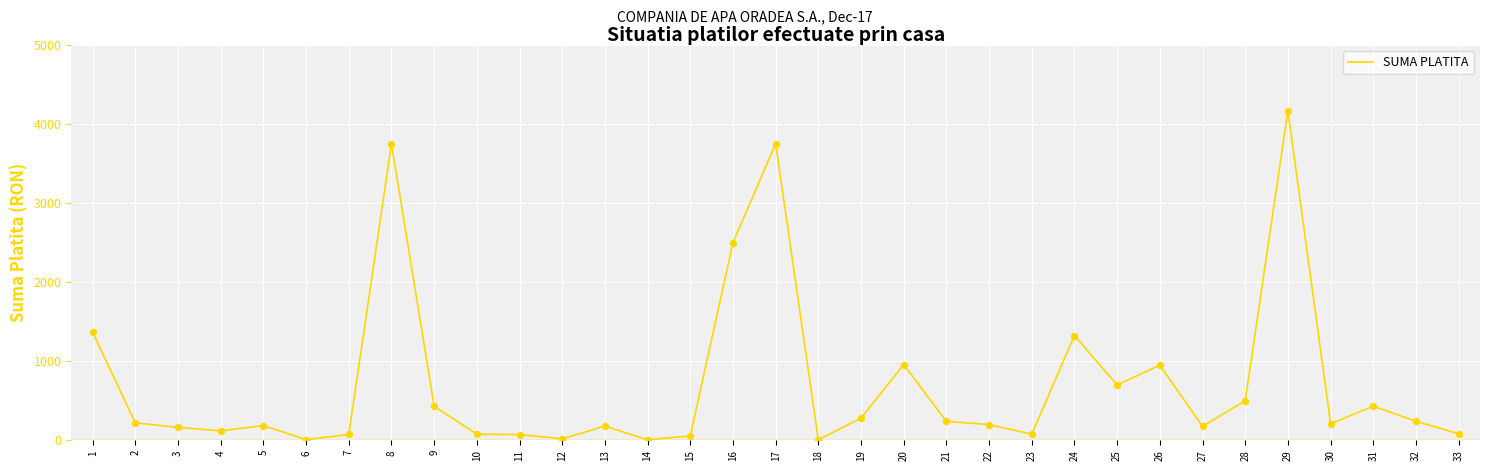

What is the ratio of the value at 29 to the value at 31?

9.7